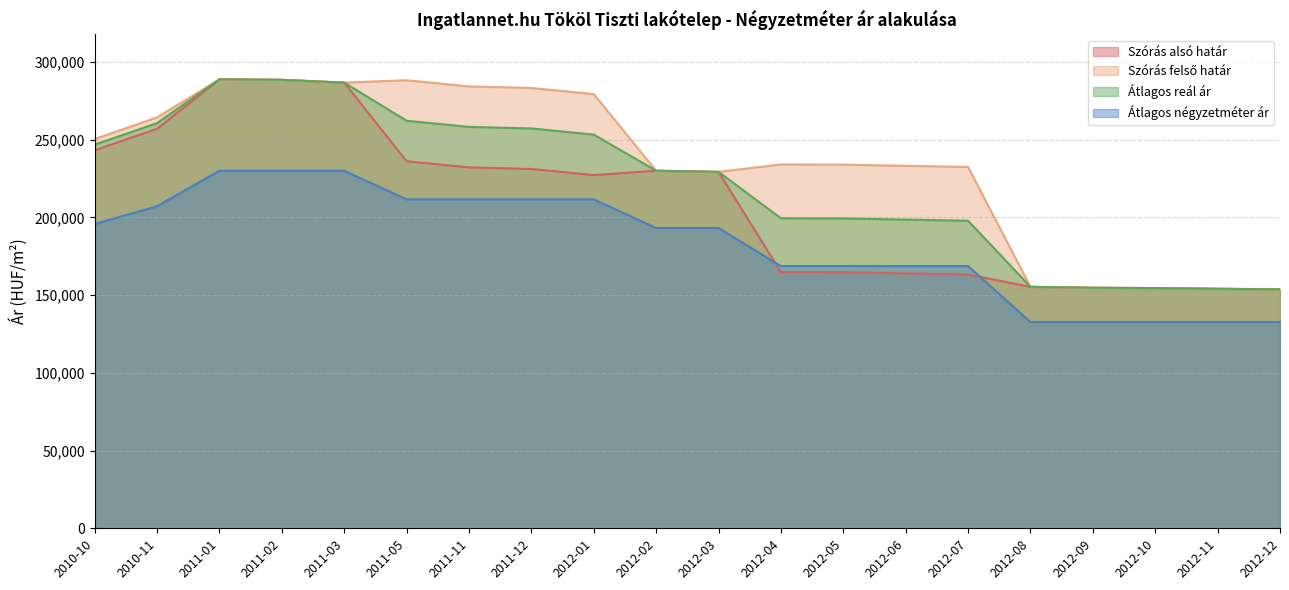

Rank the series at 2012-07 from highest to lowest value.

Szórás felső határ, Átlagos reál ár, Átlagos négyzetméter ár, Szórás alsó határ